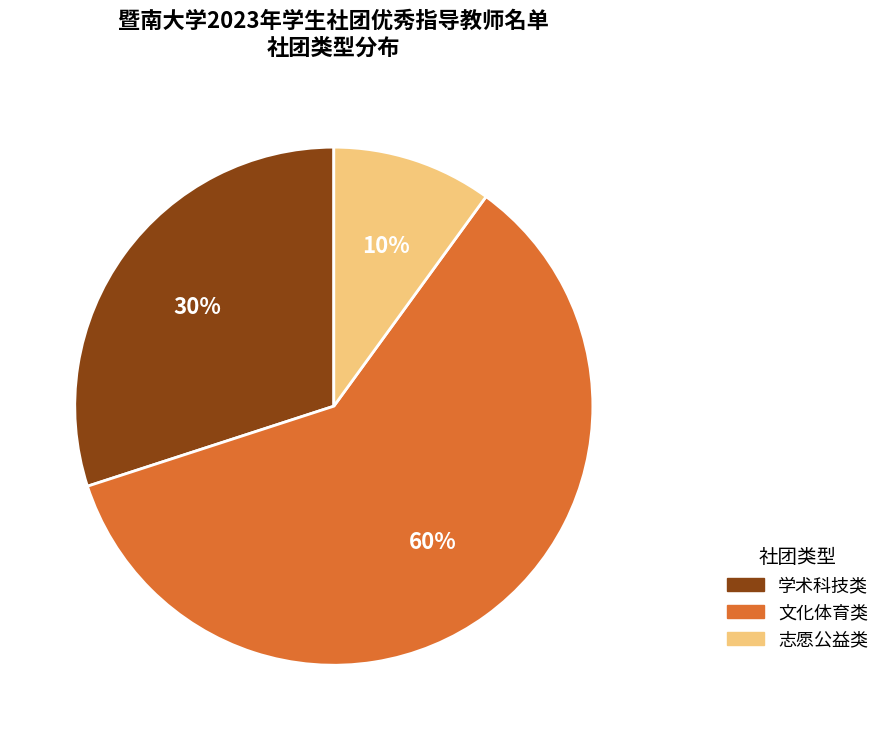

Is there a majority slice in this chart?

Yes